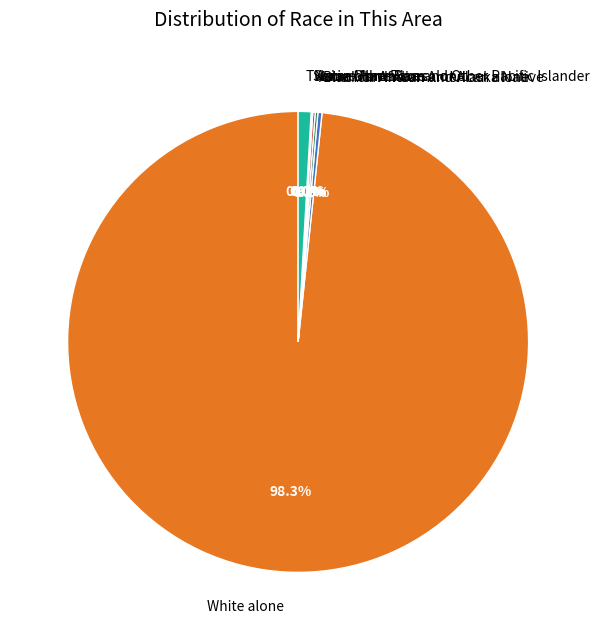

Which slice is the largest?

White alone